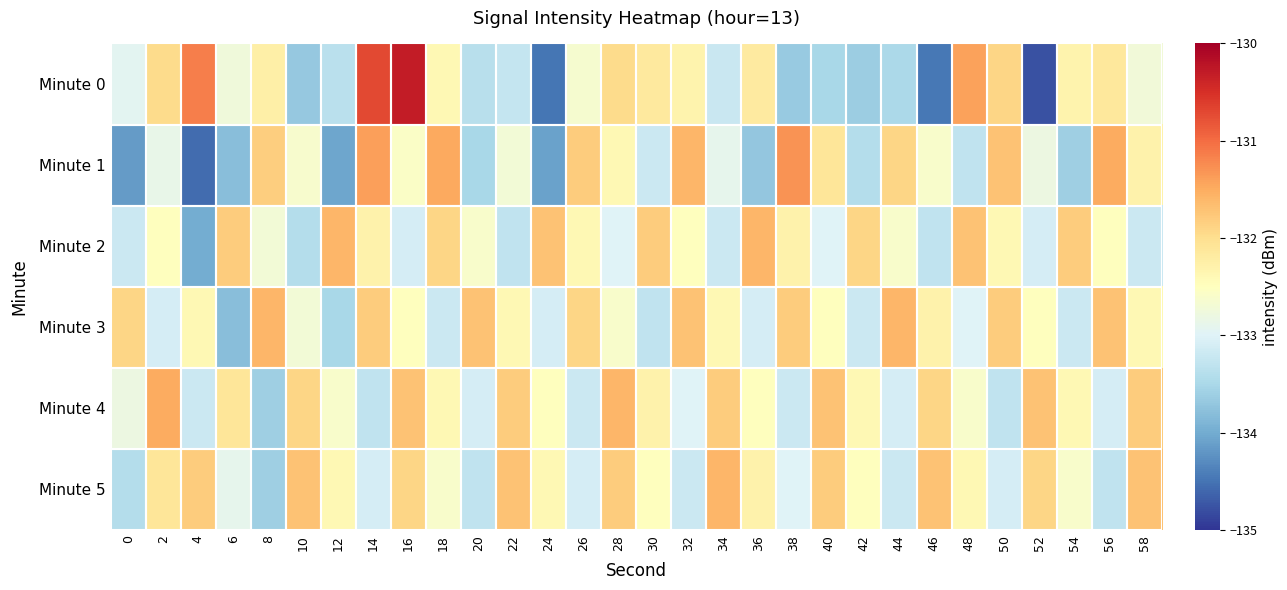

Which category has the lowest value across all series?

52